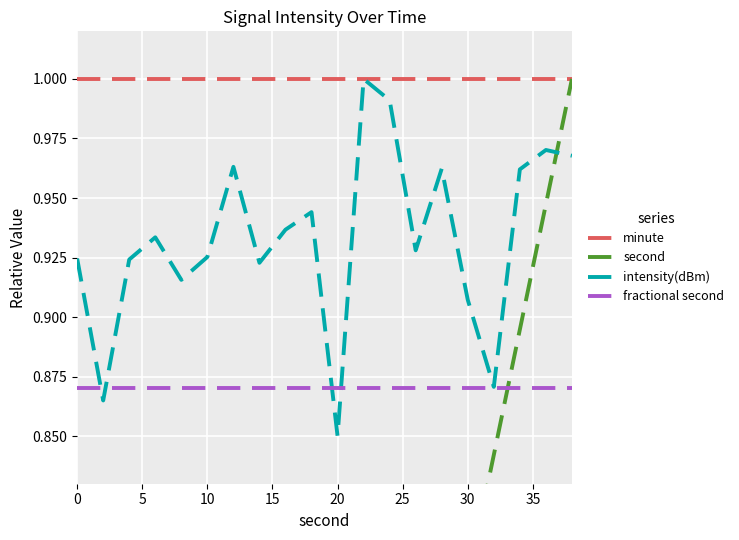

True or false: second has more than 2 points higher than both neighbors.

False